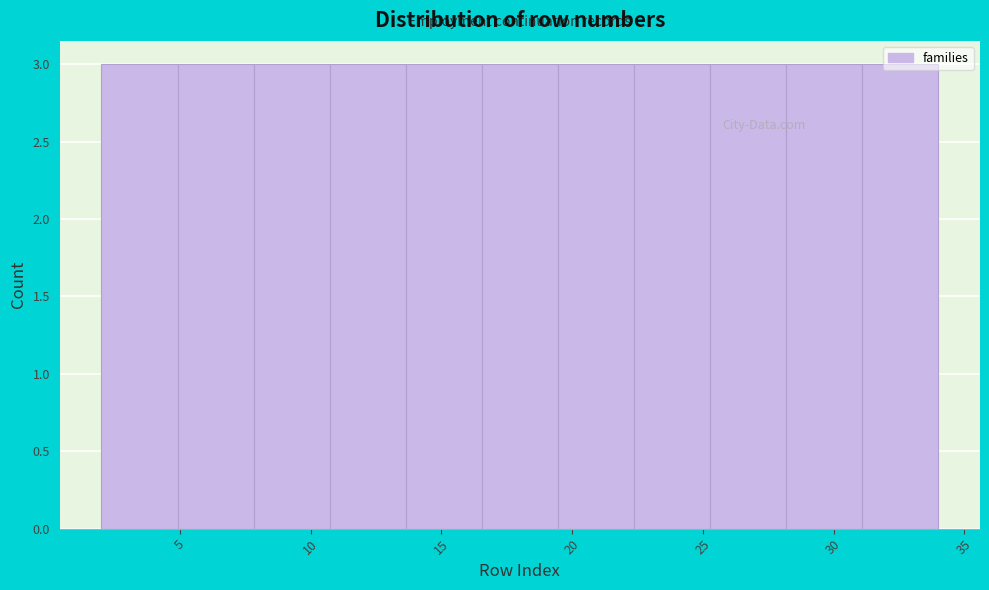

Reading left to right, list every bar in this chart as the range it spans on the x-axis followed by its height. Neither the bar edges nor the heights are printed on the chart, so give them approximately, as read against the axes.

2.0 to 5.0: 3
5.0 to 8.0: 3
8.0 to 10.5: 3
10.5 to 13.5: 3
13.5 to 16.5: 3
16.5 to 19.5: 3
19.5 to 22.5: 3
22.5 to 25.5: 3
25.5 to 28.0: 3
28.0 to 31.0: 3
31.0 to 34.0: 3